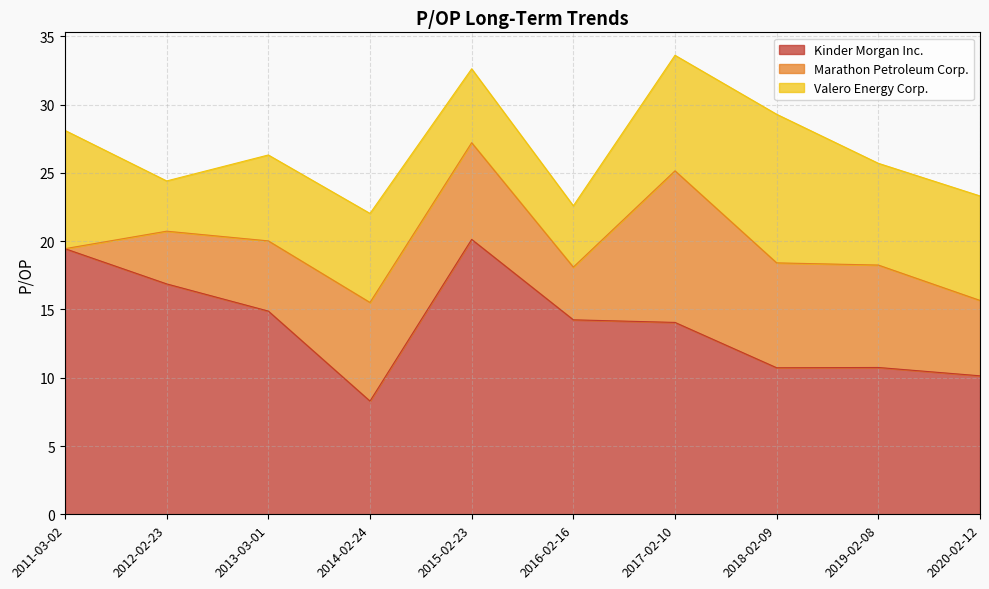

What is the label of the 4th point from the right?

2017-02-10